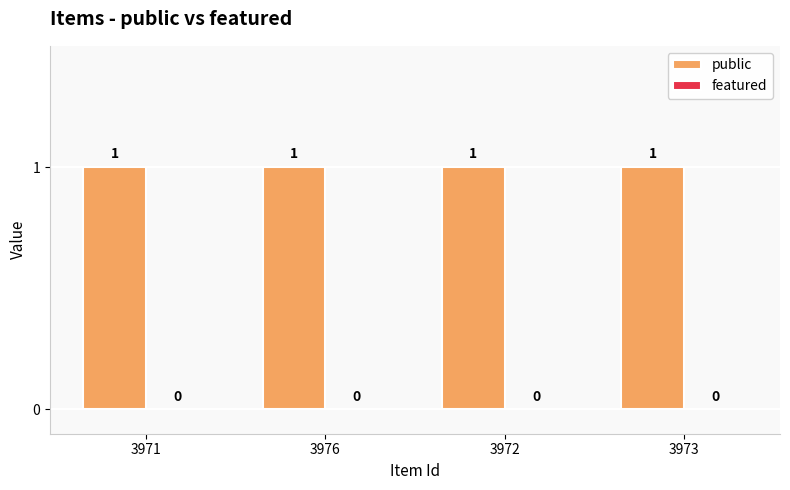

The public series shows 1 at 3971. True or false?

False